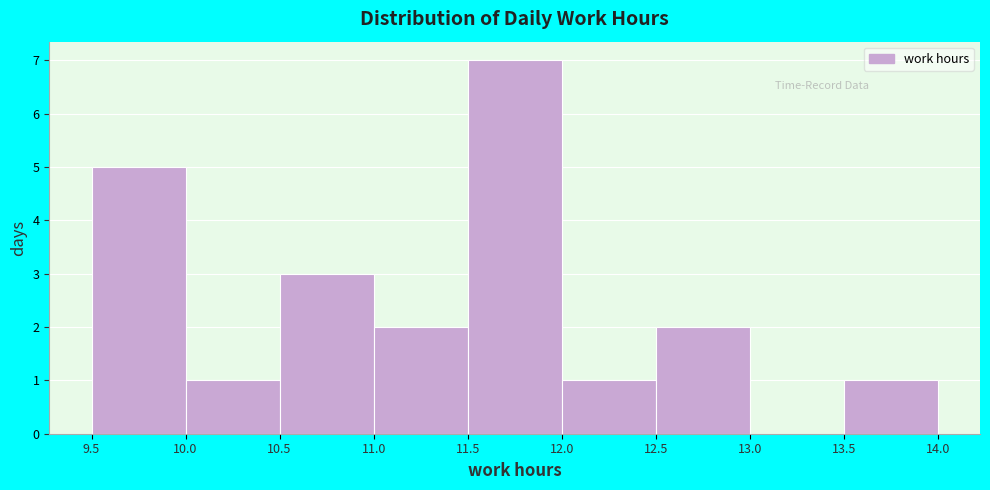

Which range on the x-axis has the tallest bar?

11.5 to 12.0